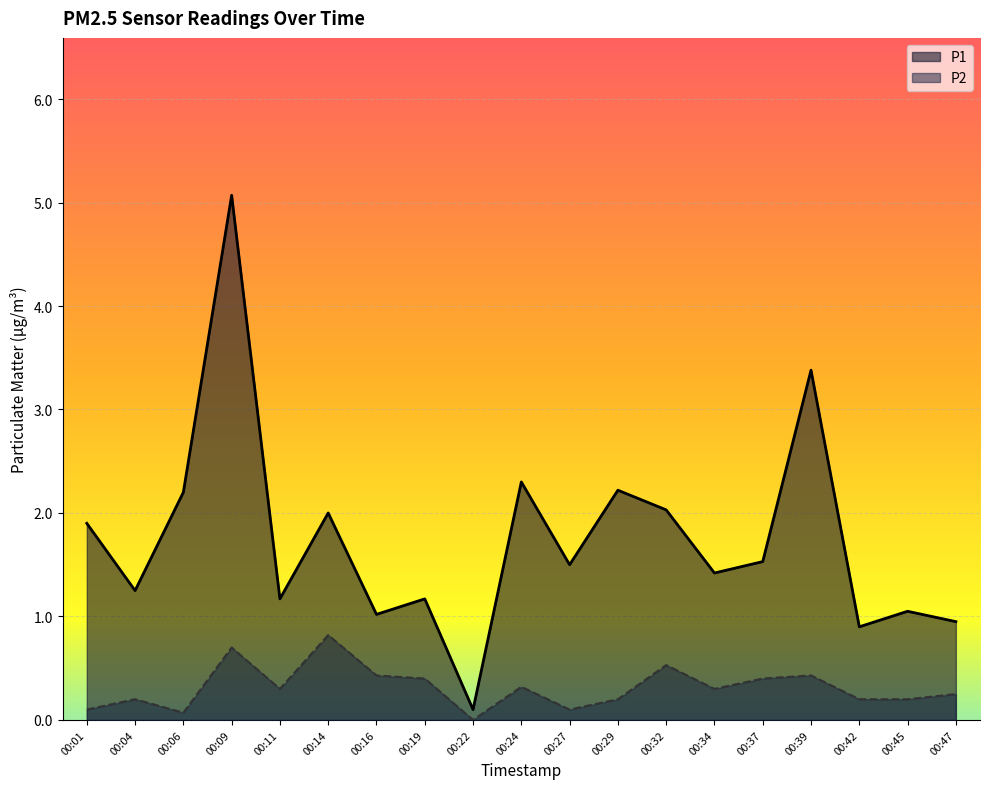

Which series changed the most between 00:37 and 00:39?

P1